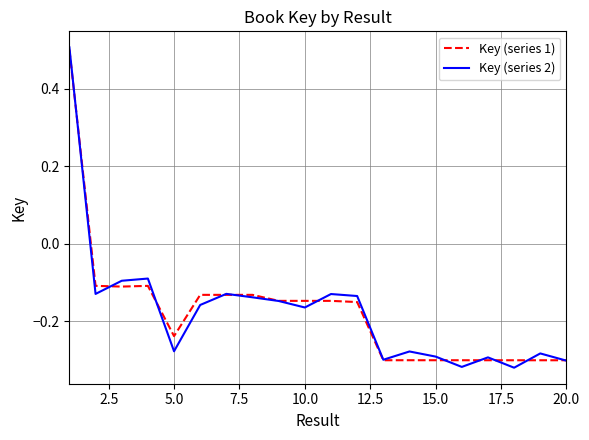

Which series has the widest spread of values?

Key (series 2)